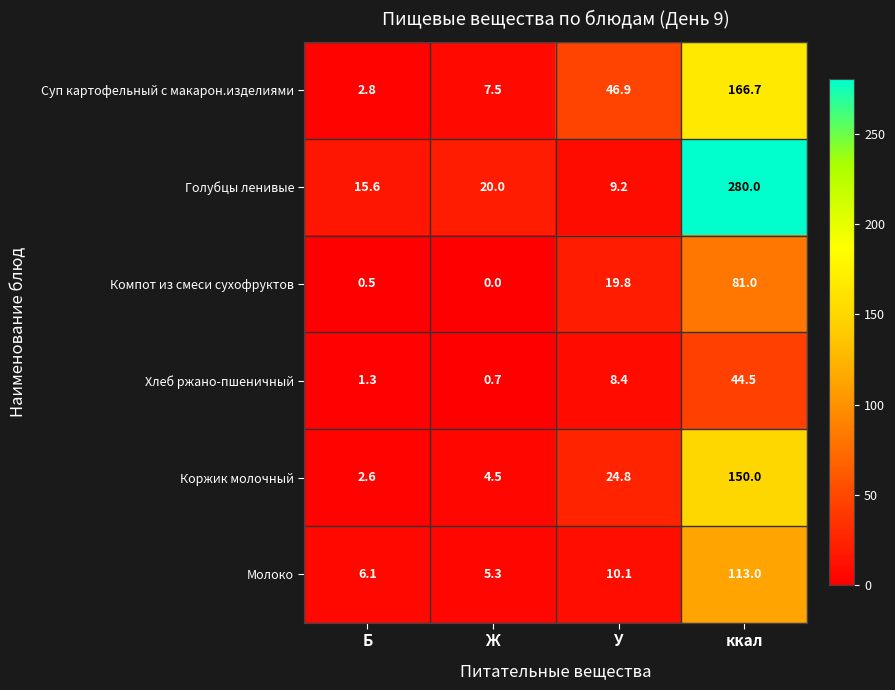

Count the number of categories in the chart.

4